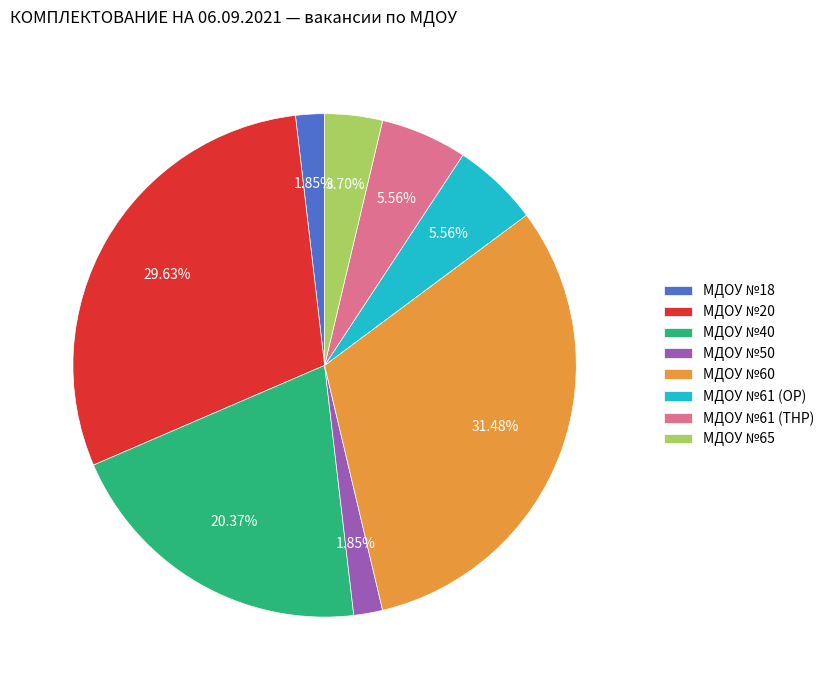

How many segments does this pie chart have?

8